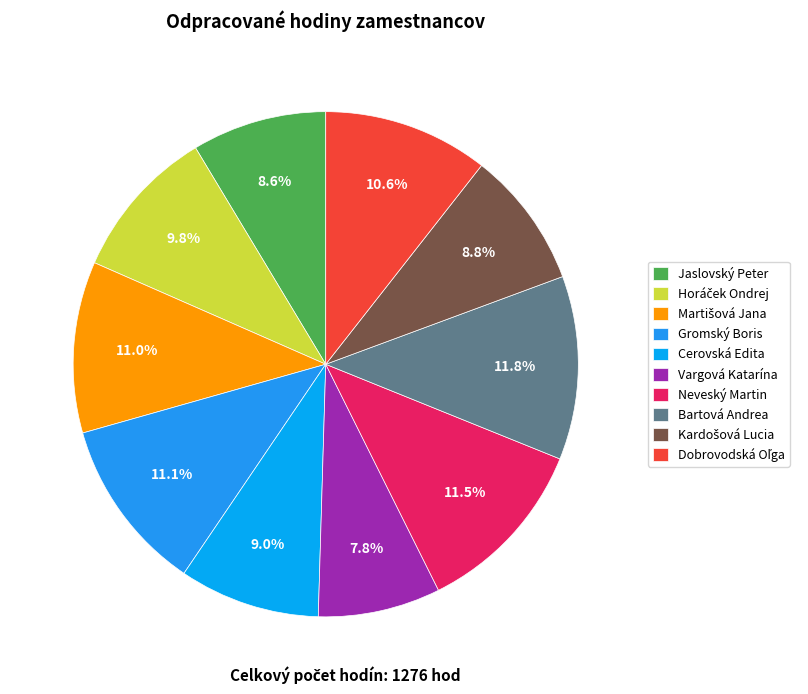

Is it true that Bartová Andrea is 12% of the pie?

True